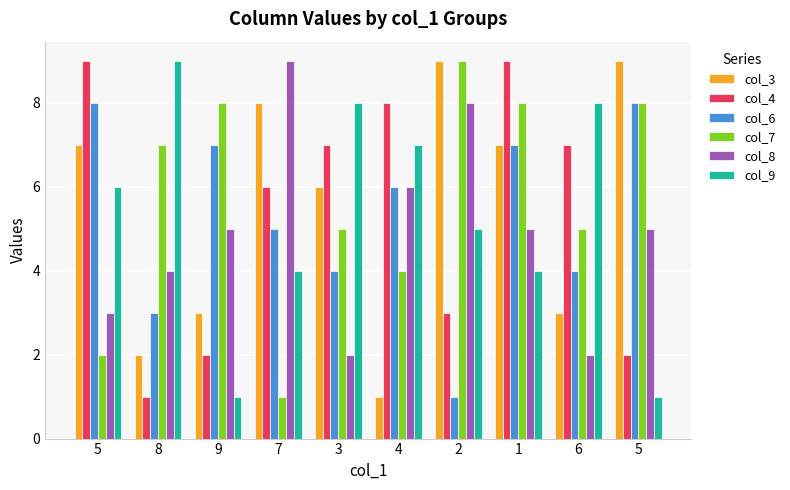

What are all the series names shown in the legend?

col_3, col_4, col_6, col_7, col_8, col_9